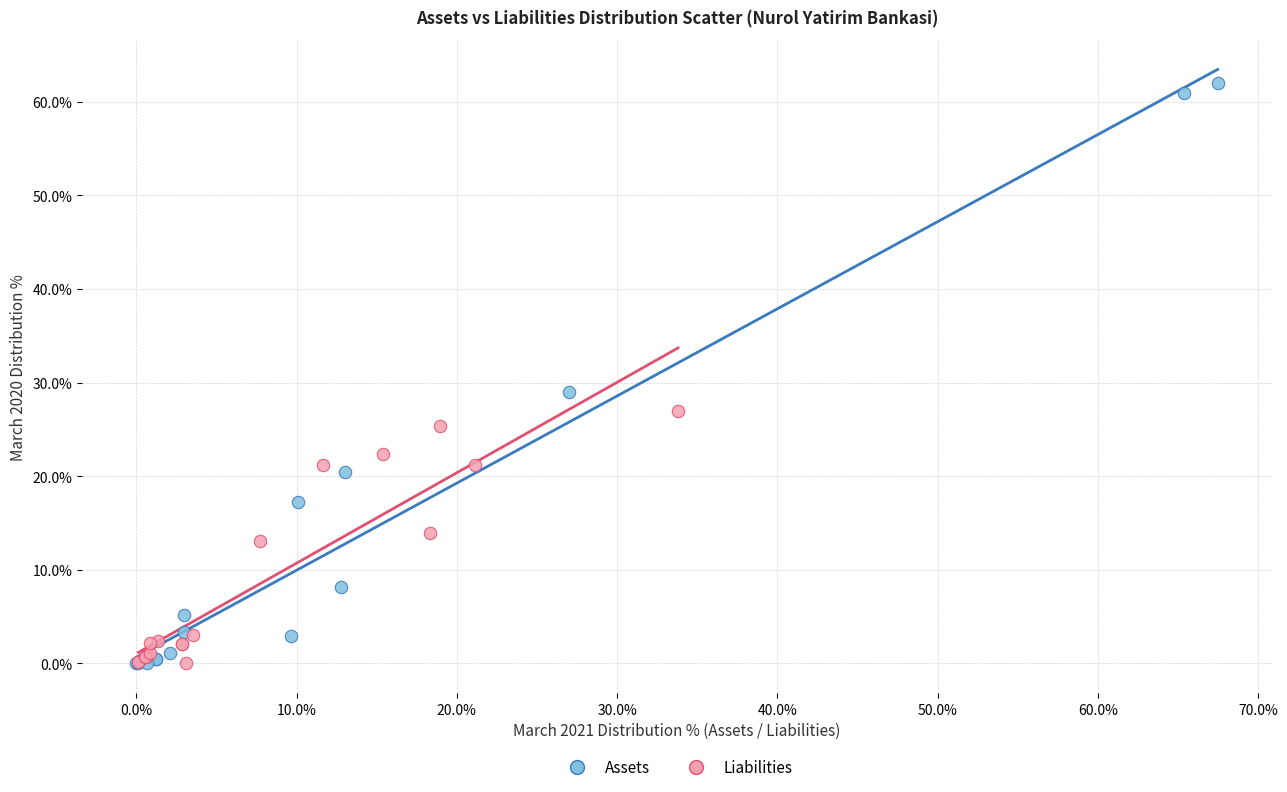

What are all the series names shown in the legend?

Assets, Liabilities